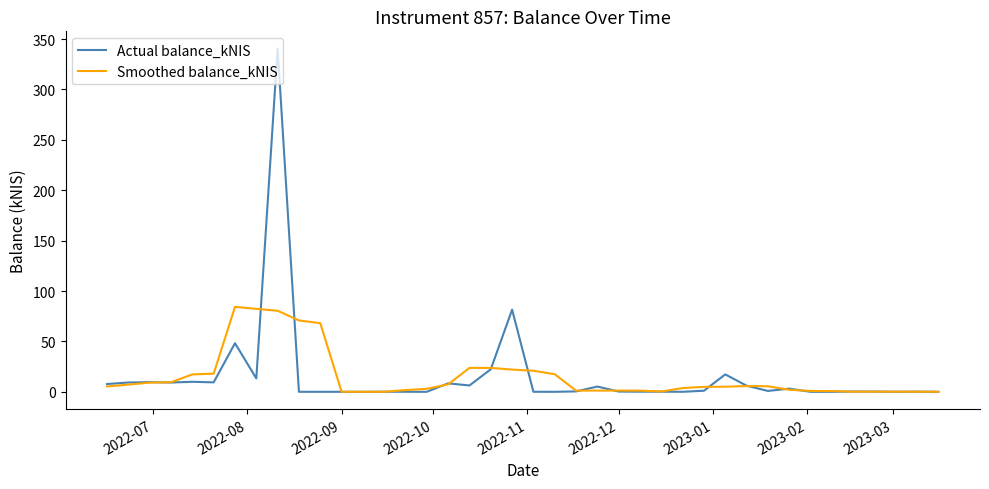

Which series has the largest range (max minus min)?

Actual balance_kNIS